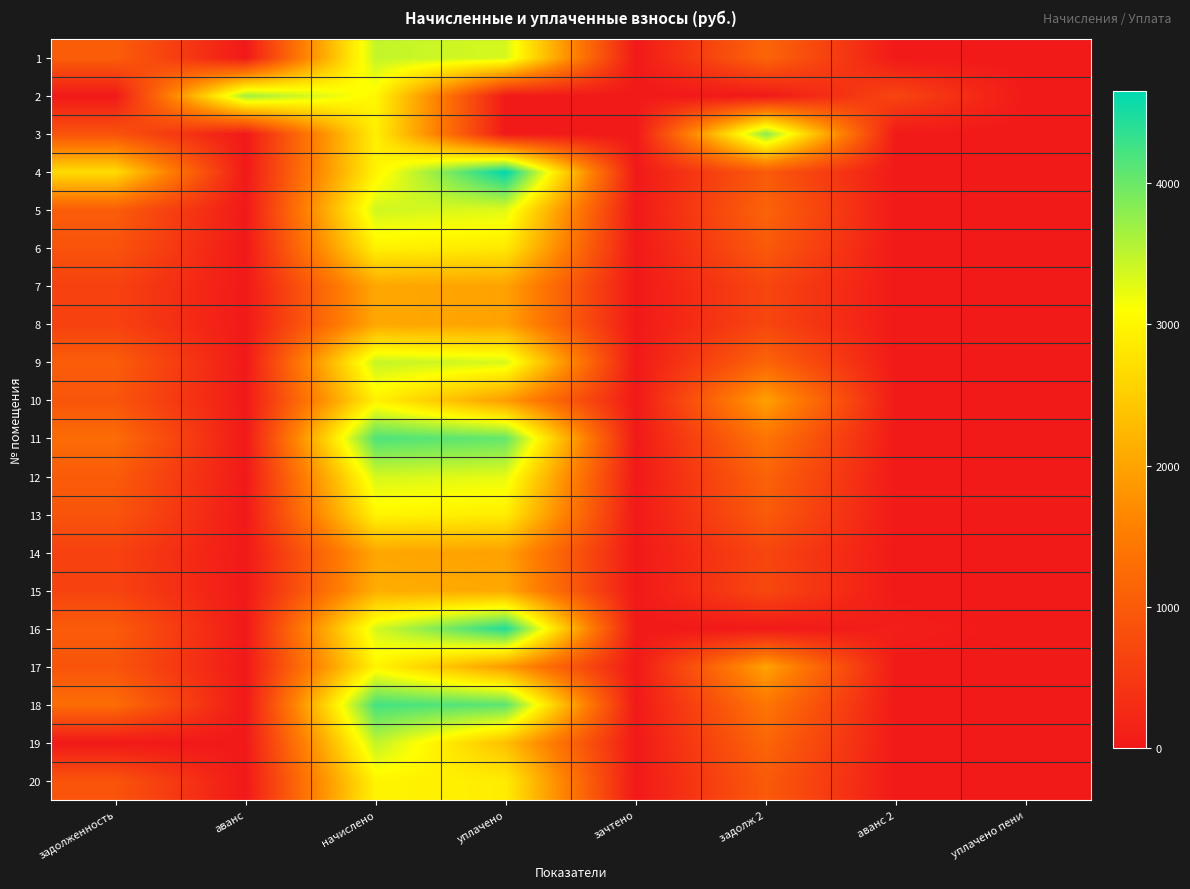

Reading left to right, transcribe all the data shown in this chart.

1: задолженность=1042.3	аванс=0.0	начислено=3468.5	уплачено=3354.7	зачтено=0.0	задолж 2=1156.2	аванс 2=0.0	уплачено пени=0.0
2: задолженность=0.0	аванс=3679.8	начислено=3011.6	уплачено=0.0	зачтено=0.0	задолж 2=0.0	аванс 2=668.2	уплачено пени=0.0
3: задолженность=878.0	аванс=0.0	начислено=2921.5	уплачено=0.0	зачтено=0.0	задолж 2=3814.0	аванс 2=0.0	уплачено пени=0.0
4: задолженность=2677.7	аванс=0.0	начислено=2968.1	уплачено=4653.7	зачтено=0.0	задолж 2=989.4	аванс 2=0.0	уплачено пени=7.3
5: задолженность=1020.9	аванс=0.0	начислено=3397.1	уплачено=3285.6	зачтено=0.0	задолж 2=1132.3	аванс 2=0.0	уплачено пени=0.0
6: задолженность=883.6	аванс=0.0	начислено=2940.2	уплачено=2843.7	зачтено=0.0	задолж 2=980.1	аванс 2=0.0	уплачено пени=0.0
7: задолженность=612.7	аванс=0.0	начислено=2038.9	уплачено=1971.9	зачтено=0.0	задолж 2=679.6	аванс 2=0.0	уплачено пени=0.0
8: задолженность=613.6	аванс=0.0	начислено=2042.0	уплачено=1974.9	зачтено=0.0	задолж 2=680.6	аванс 2=0.0	уплачено пени=0.0
9: задолженность=1038.6	аванс=0.0	начислено=3456.1	уплачено=3342.7	зачтено=0.0	задолж 2=1152.0	аванс 2=0.0	уплачено пени=0.0
10: задолженность=916.0	аванс=0.0	начислено=2943.3	уплачено=1903.4	зачтено=0.0	задолж 2=1966.6	аванс 2=0.0	уплачено пени=0.0
11: задолженность=1255.3	аванс=0.0	начислено=4177.1	уплачено=4040.1	зачтено=0.0	задолж 2=1392.4	аванс 2=0.0	уплачено пени=0.0
12: задолженность=1010.6	аванс=0.0	начислено=3362.8	уплачено=3252.5	зачтено=0.0	задолж 2=1121.0	аванс 2=0.0	уплачено пени=0.0
13: задолженность=897.6	аванс=0.0	начислено=2986.8	уплачено=2888.8	зачтено=0.0	задолж 2=995.6	аванс 2=0.0	уплачено пени=0.0
14: задолженность=609.0	аванс=0.0	начислено=2026.4	уплачено=1959.9	зачтено=0.0	задолж 2=675.5	аванс 2=0.0	уплачено пени=0.0
15: задолженность=636.0	аванс=0.0	начислено=2116.6	уплачено=2047.1	зачтено=0.0	задолж 2=711.5	аванс 2=0.0	уплачено пени=2.4
16: задолженность=1009.6	аванс=0.0	начислено=3359.8	уплачено=4449.5	зачтено=0.0	задолж 2=0.0	аванс 2=80.1	уплачено пени=0.0
17: задолженность=894.7	аванс=0.0	начислено=2974.3	уплачено=1886.1	зачтено=0.0	задолж 2=1987.4	аванс 2=0.0	уплачено пени=0.0
18: задолженность=1272.1	аванс=0.0	начислено=4233.1	уплачено=4094.2	зачтено=0.0	задолж 2=1411.0	аванс 2=0.0	уплачено пени=0.0
19: задолженность=0.0	аванс=0.0	начислено=3490.3	уплачено=2326.9	зачтено=0.0	задолж 2=1163.4	аванс 2=0.0	уплачено пени=0.0
20: задолженность=894.8	аванс=0.0	начислено=2977.5	уплачено=2879.8	зачтено=0.0	задолж 2=992.5	аванс 2=0.0	уплачено пени=0.0